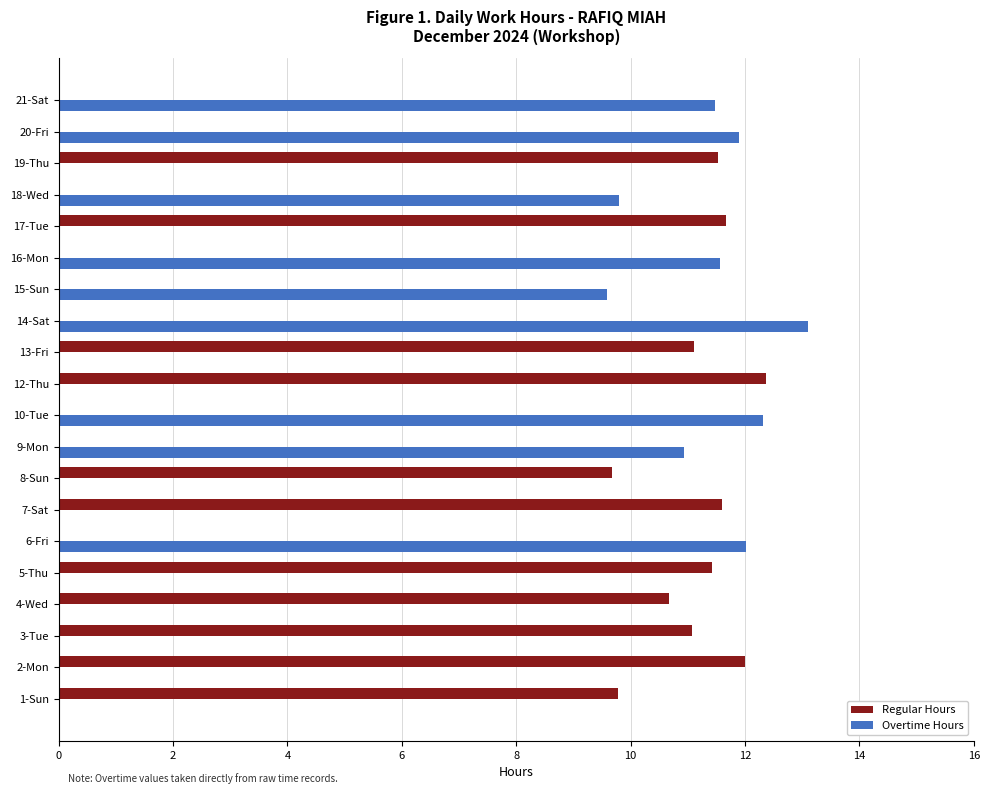

What is the sum of all Overtime Hours values?

102.7